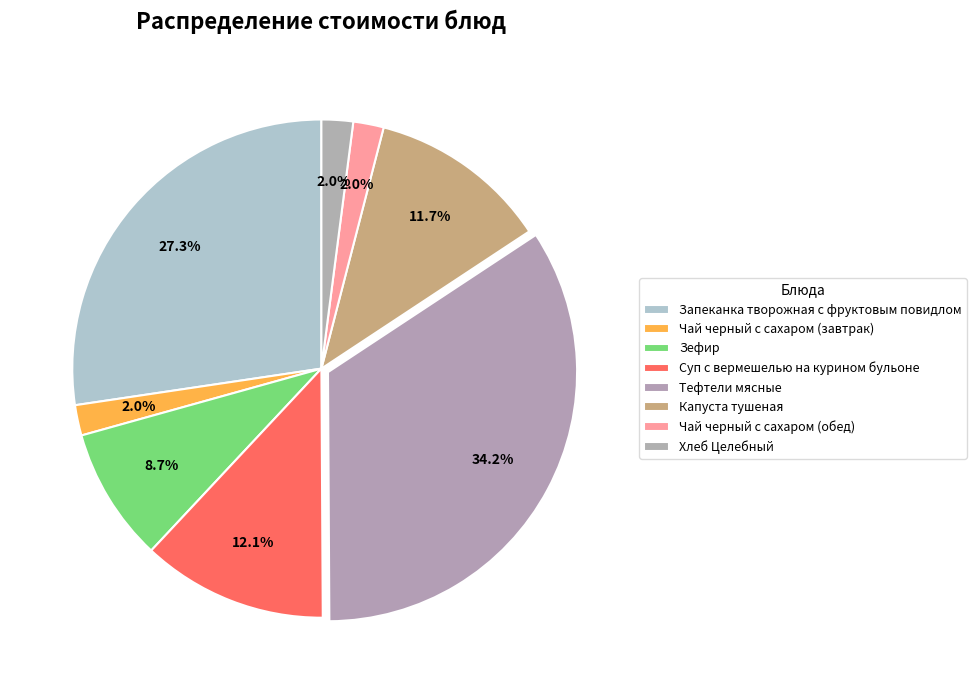

Which has a higher value, Суп с вермешелью на курином бульоне or Запеканка творожная с фруктовым повидлом?

Запеканка творожная с фруктовым повидлом